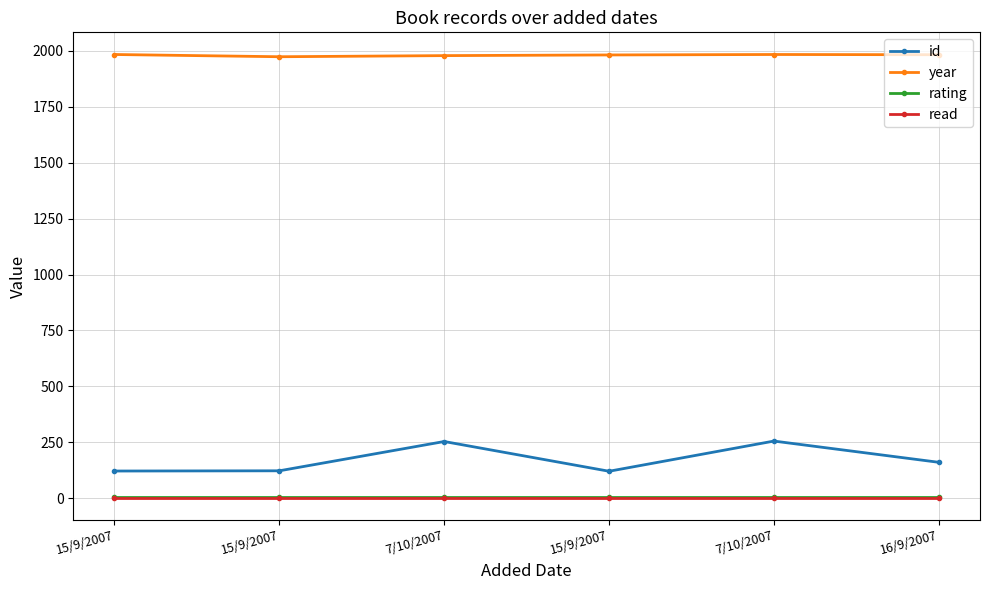

What are all the series names shown in the legend?

id, year, rating, read